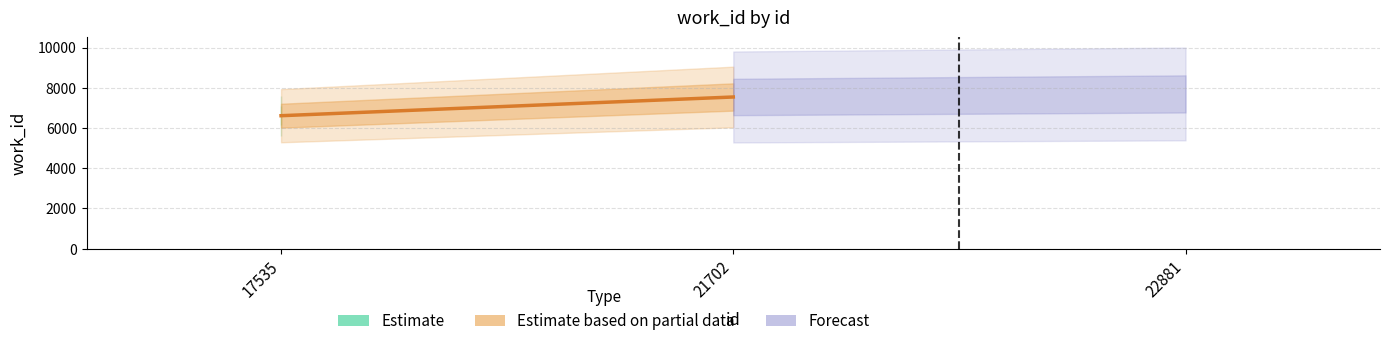

What is the sum of the values at 21702 and 17535?

7.1